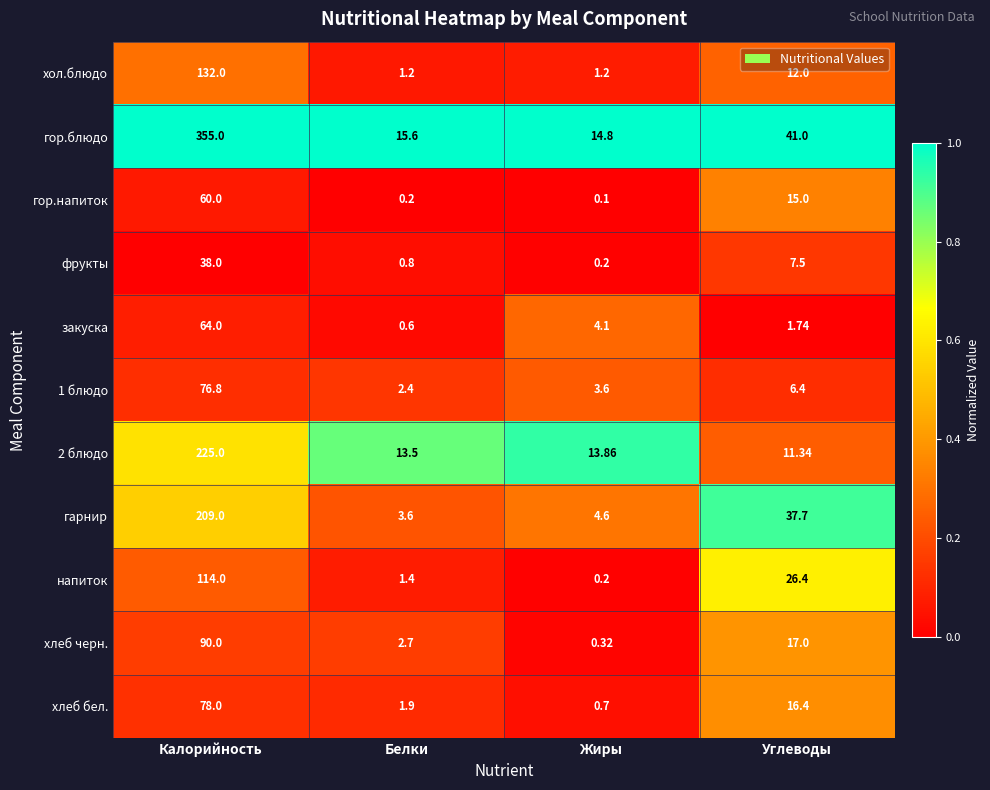

At which label is фрукты closest to 19?

Углеводы